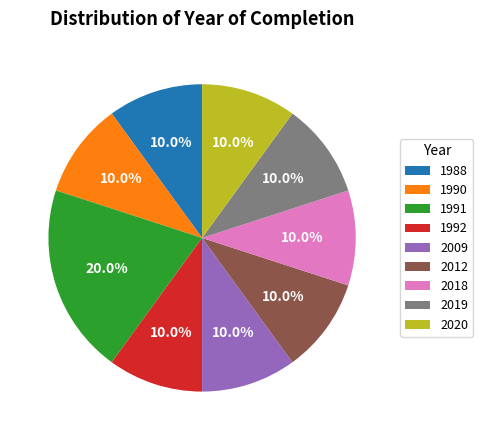

How many slices are in this pie chart?

9